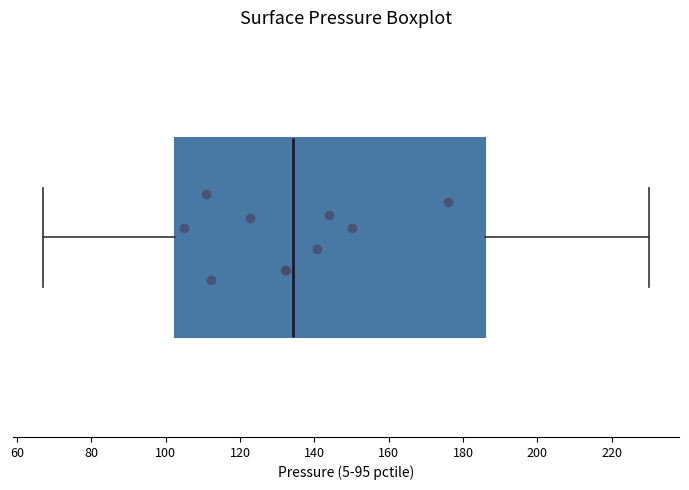

Where is the left edge of the box on the x-axis? The values are not printed on the chart, so give them approximately, as read against the axis.

102